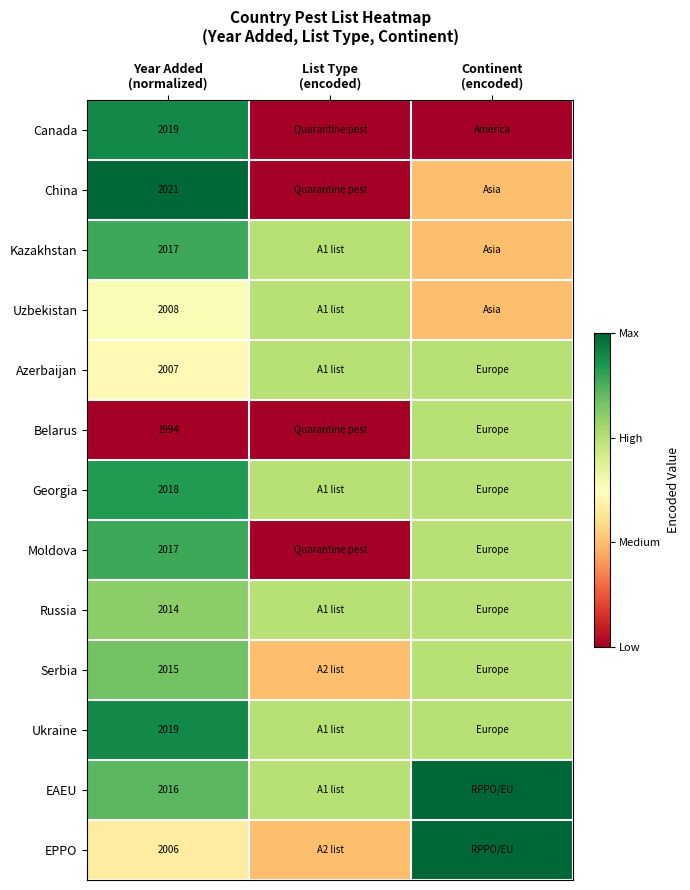

What is the total value across all series at Year Added
(normalized)?

26171